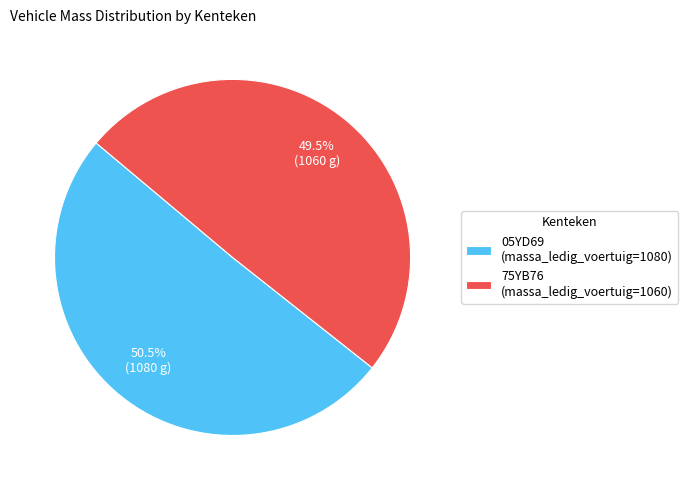

True or false: 05YD69 accounts for 42% of the total.

False